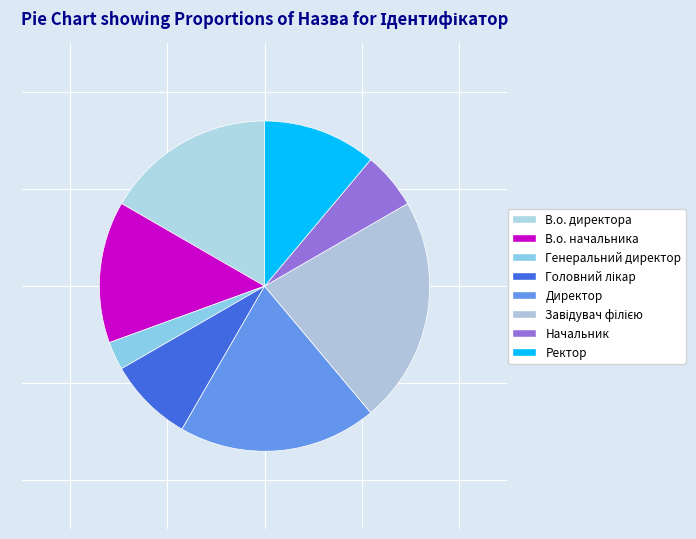

Count the number of slices in the pie.

8